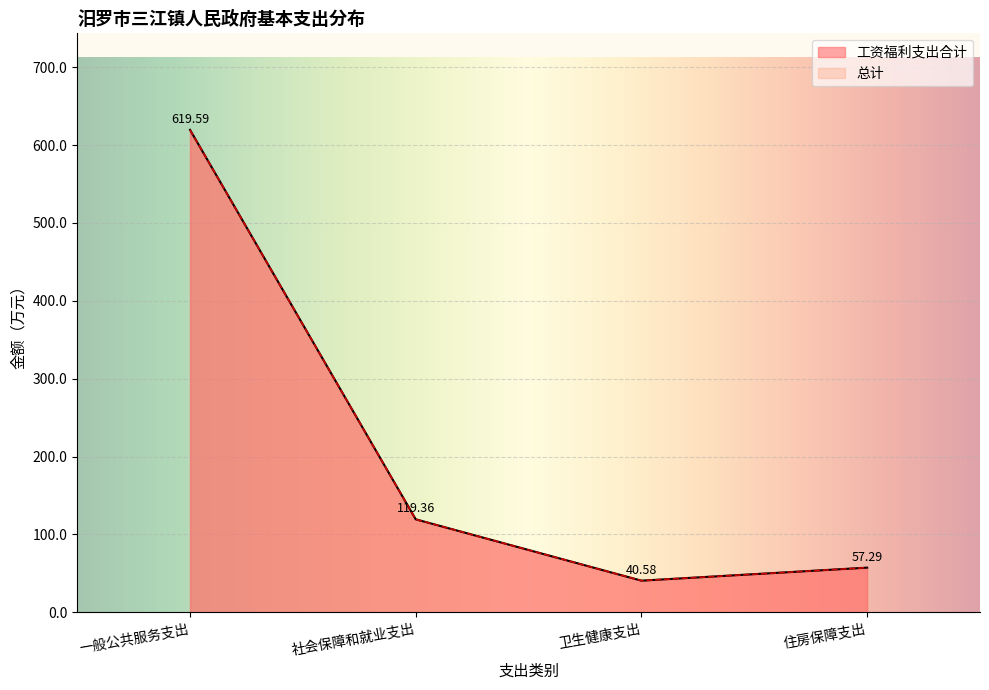

How many data points in 工资福利支出合计 are less than 119?

2